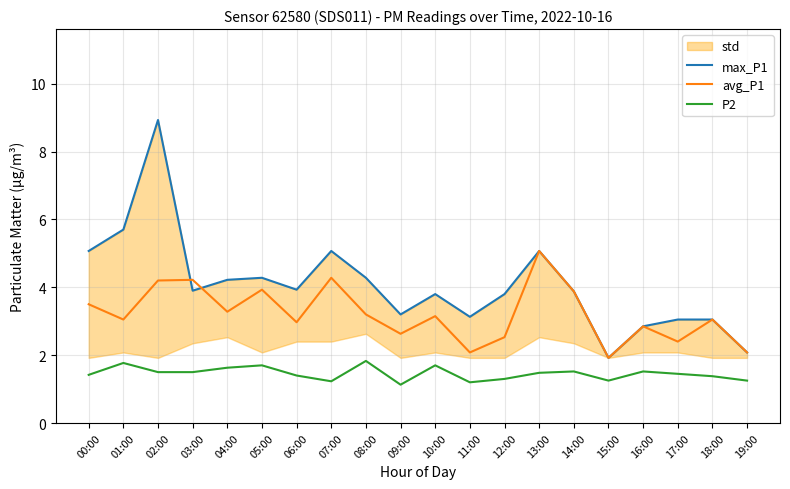

What value does the P2 series have at 00:00?

1.4